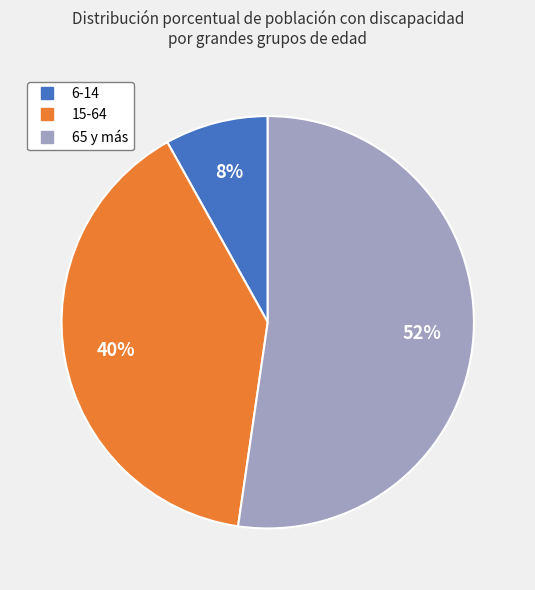

What is the largest slice in the pie chart?

65 y más